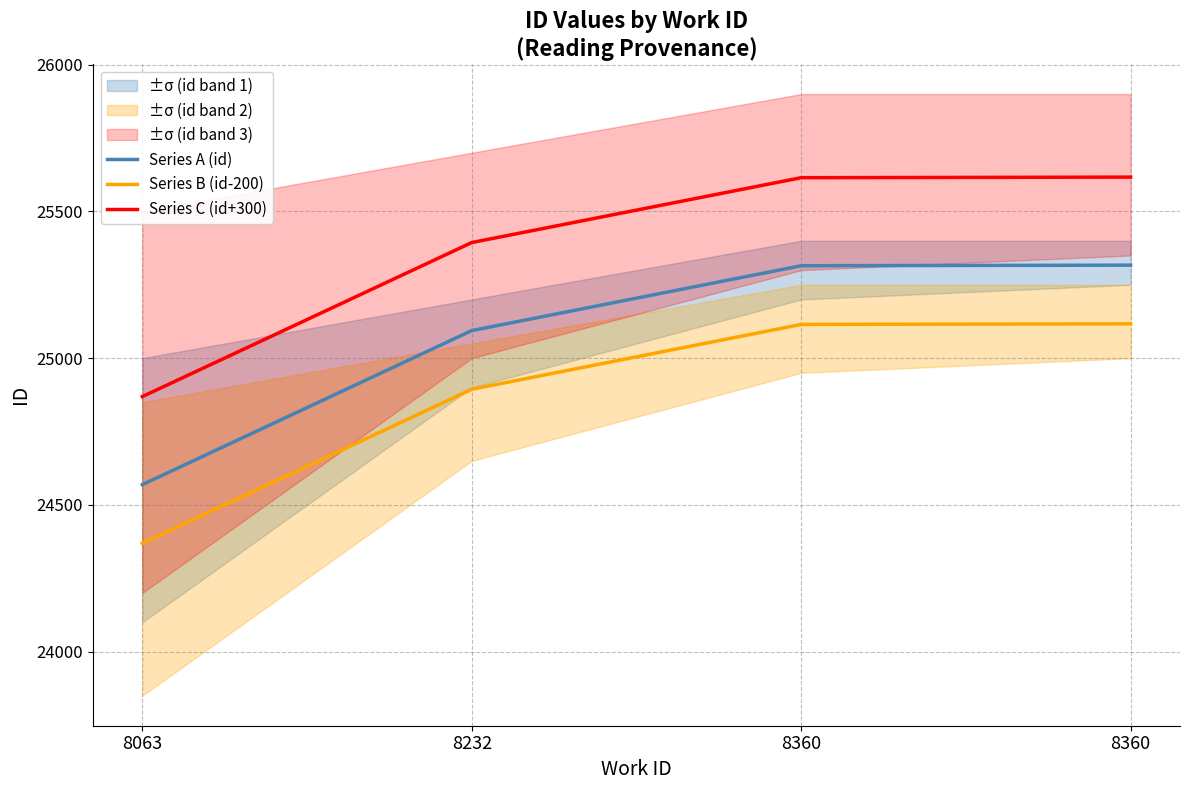

The Series C (id+300) series shows 11115 at 8360. True or false?

False